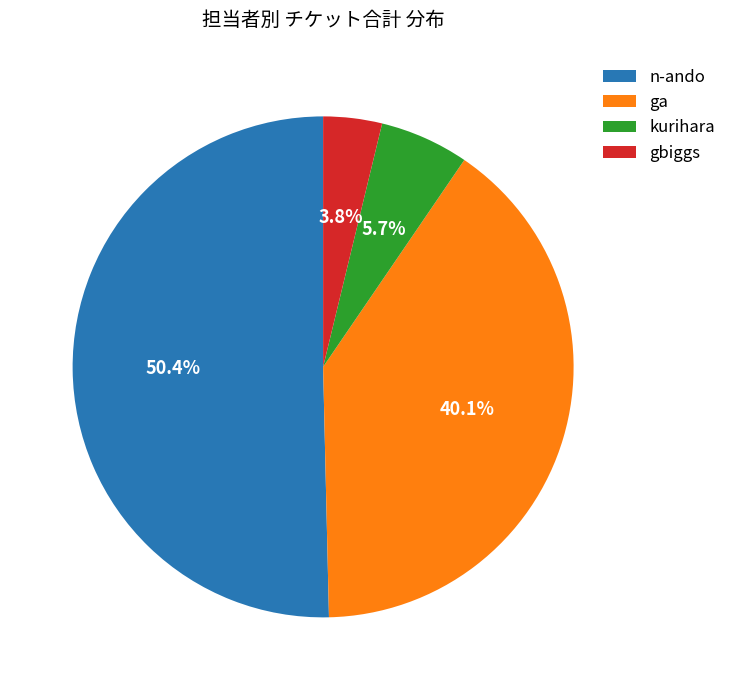

Between ga and gbiggs, which is larger?

ga